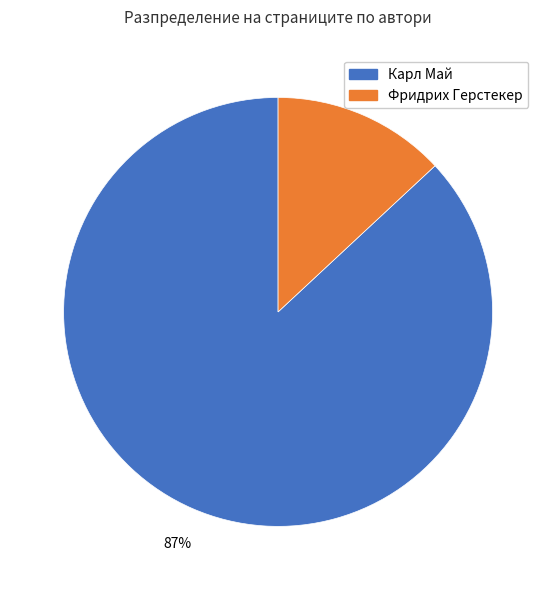

To the nearest percent, what is the average slice percentage?

50%